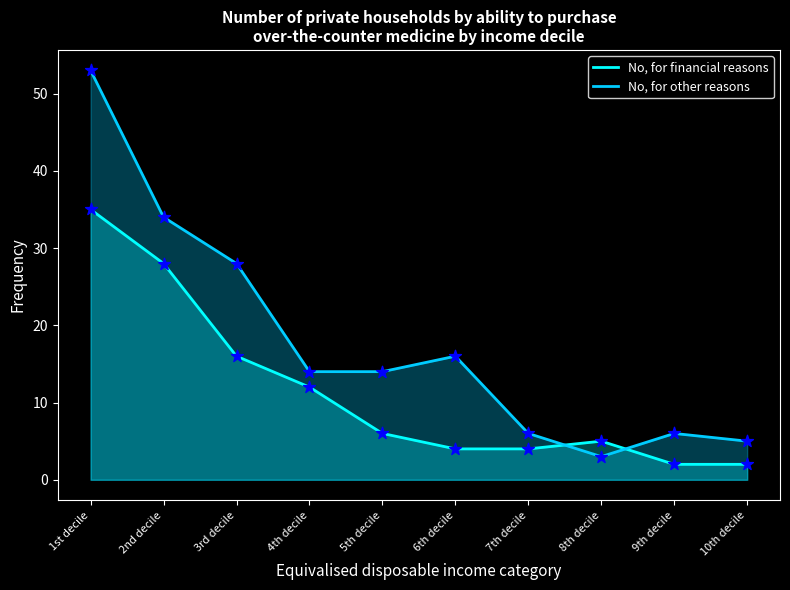

Which series reaches the minimum Y coordinate?

No, for financial reasons